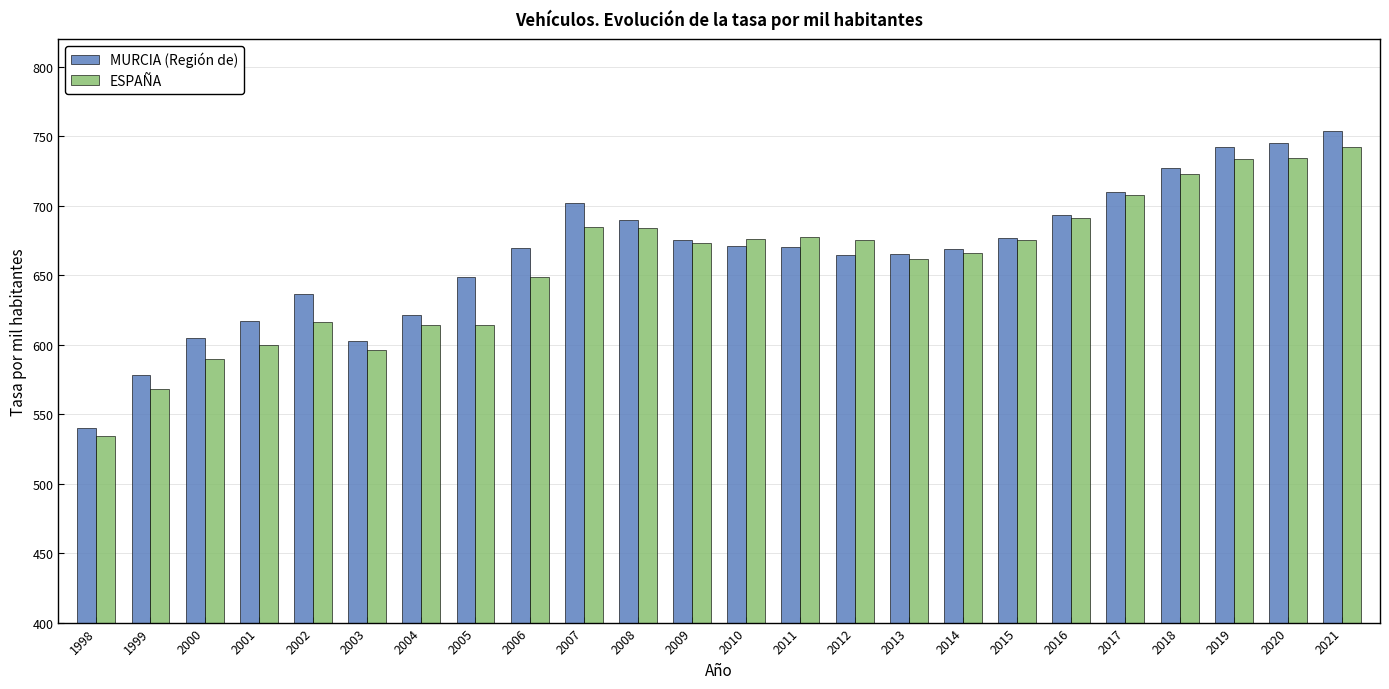

The ESPAÑA series shows 614.2 at 2005. True or false?

True